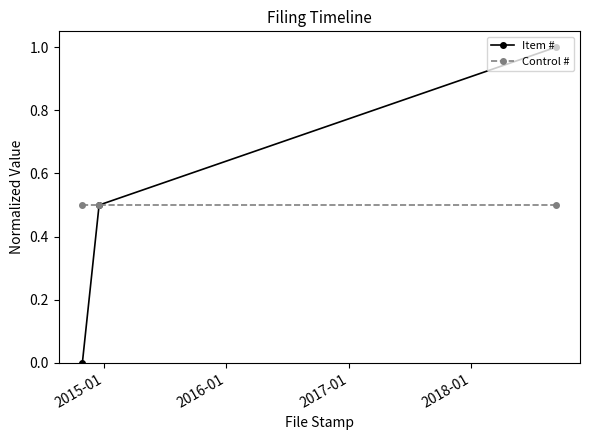

Which series has the largest range (max minus min)?

Item #